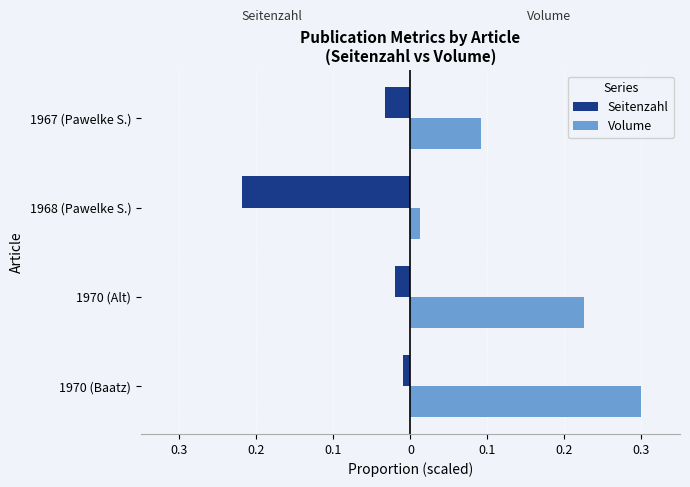

What are all the series names shown in the legend?

Seitenzahl, Volume